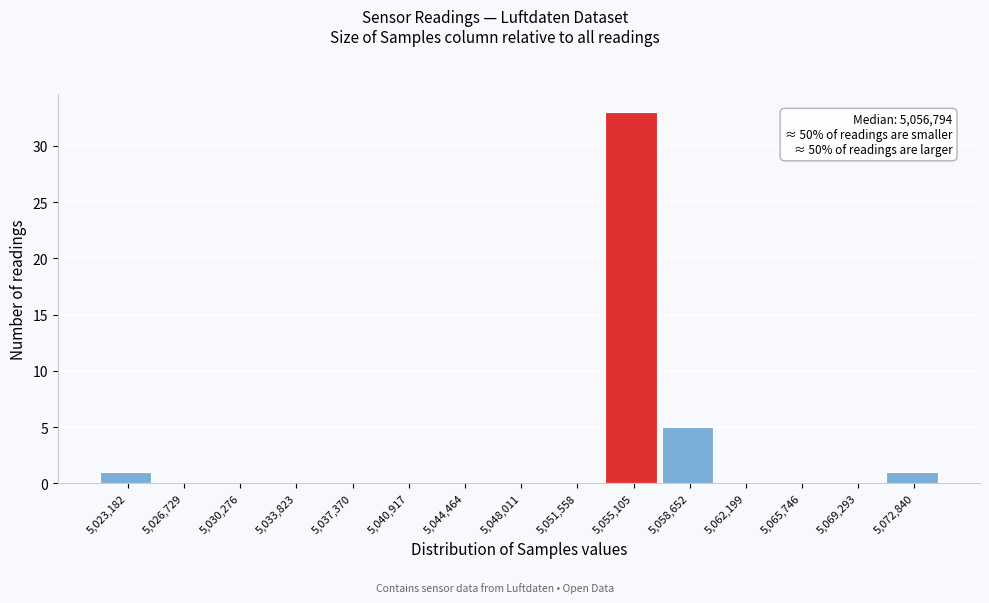

Reading left to right, list all the values displayed in this chart.

5,023,182=1	5,026,729=0	5,030,276=0	5,033,823=0	5,037,370=0	5,040,917=0	5,044,464=0	5,048,011=0	5,051,558=0	5,055,105=33	5,058,652=5	5,062,199=0	5,065,746=0	5,069,293=0	5,072,840=1